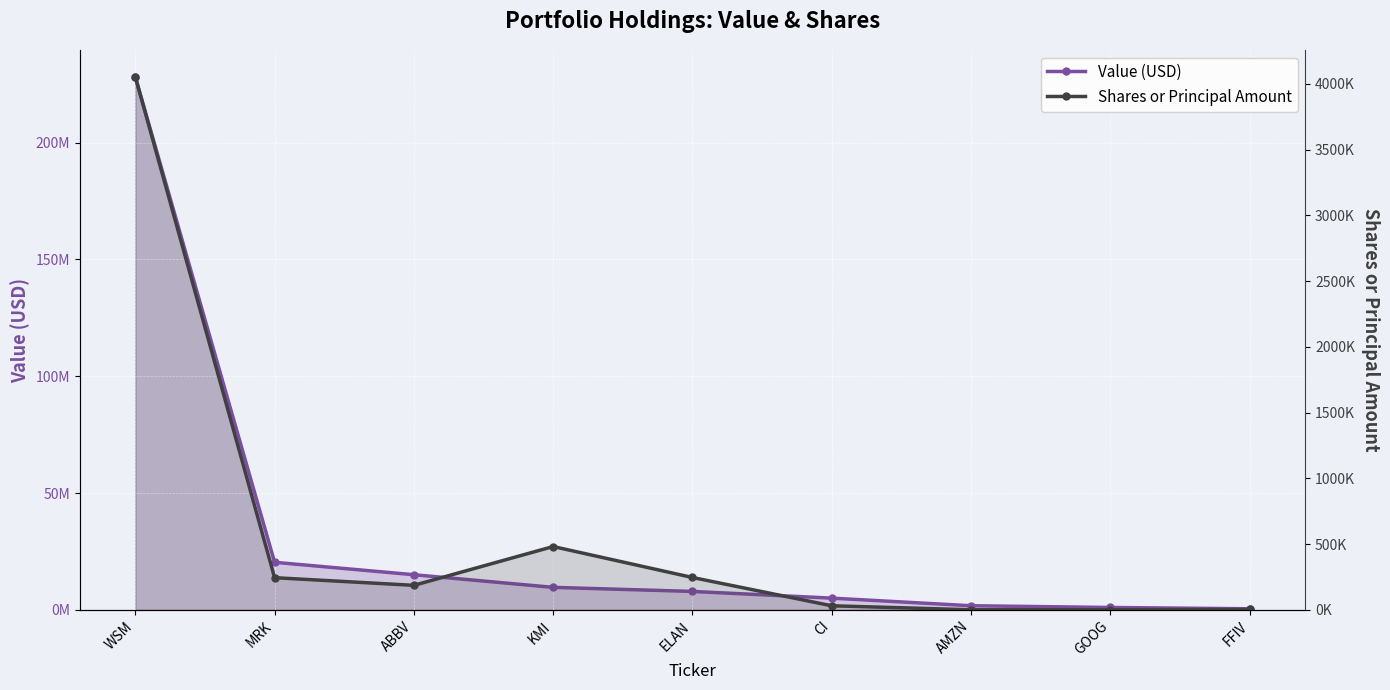

Reading left to right, what are all the values shown in this chart?

Value (USD): WSM=228098000	MRK=20372000	ABBV=15052000	KMI=9642000	ELAN=7902000	CI=5032000	AMZN=1781000	GOOG=1036000	FFIV=471000
Shares or Principal Amount: WSM=4053626	MRK=244950	ABBV=186770	KMI=481849	ELAN=246414	CI=31287	AMZN=1000	GOOG=883	FFIV=3000